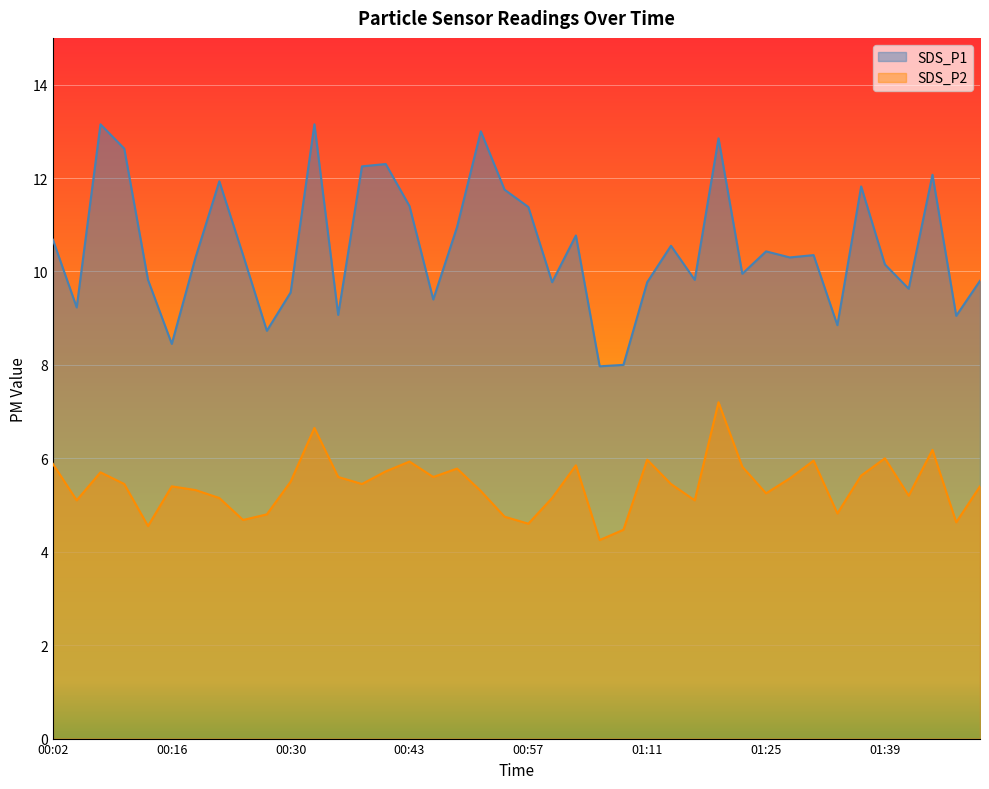

Reading right to left, what are all the values shown in this chart?

SDS_P1: 01:50=9.8	01:47=9.1	01:45=12.1	01:42=9.6	01:39=10.2	01:36=11.8	01:33=8.8	01:31=10.3	01:28=10.3	01:25=10.4	01:22=9.9	01:19=12.8	01:17=9.8	01:14=10.6	01:11=9.8	01:08=8.0	01:06=8.0	01:03=10.8	01:00=9.8	00:57=11.4	00:54=11.8	00:52=13.0	00:49=10.9	00:46=9.4	00:43=11.4	00:41=12.3	00:38=12.2	00:35=9.1	00:32=13.2	00:30=9.6	00:27=8.7	00:24=10.3	00:21=11.9	00:19=10.3	00:16=8.4	00:13=9.8	00:10=12.6	00:08=13.2	00:05=9.2	00:02=10.7
SDS_P2: 01:50=5.4	01:47=4.6	01:45=6.2	01:42=5.2	01:39=6.0	01:36=5.6	01:33=4.8	01:31=6.0	01:28=5.6	01:25=5.2	01:22=5.8	01:19=7.2	01:17=5.1	01:14=5.5	01:11=6.0	01:08=4.5	01:06=4.2	01:03=5.8	01:00=5.2	00:57=4.6	00:54=4.8	00:52=5.3	00:49=5.8	00:46=5.6	00:43=5.9	00:41=5.7	00:38=5.5	00:35=5.6	00:32=6.7	00:30=5.5	00:27=4.8	00:24=4.7	00:21=5.2	00:19=5.3	00:16=5.4	00:13=4.5	00:10=5.5	00:08=5.7	00:05=5.1	00:02=5.9